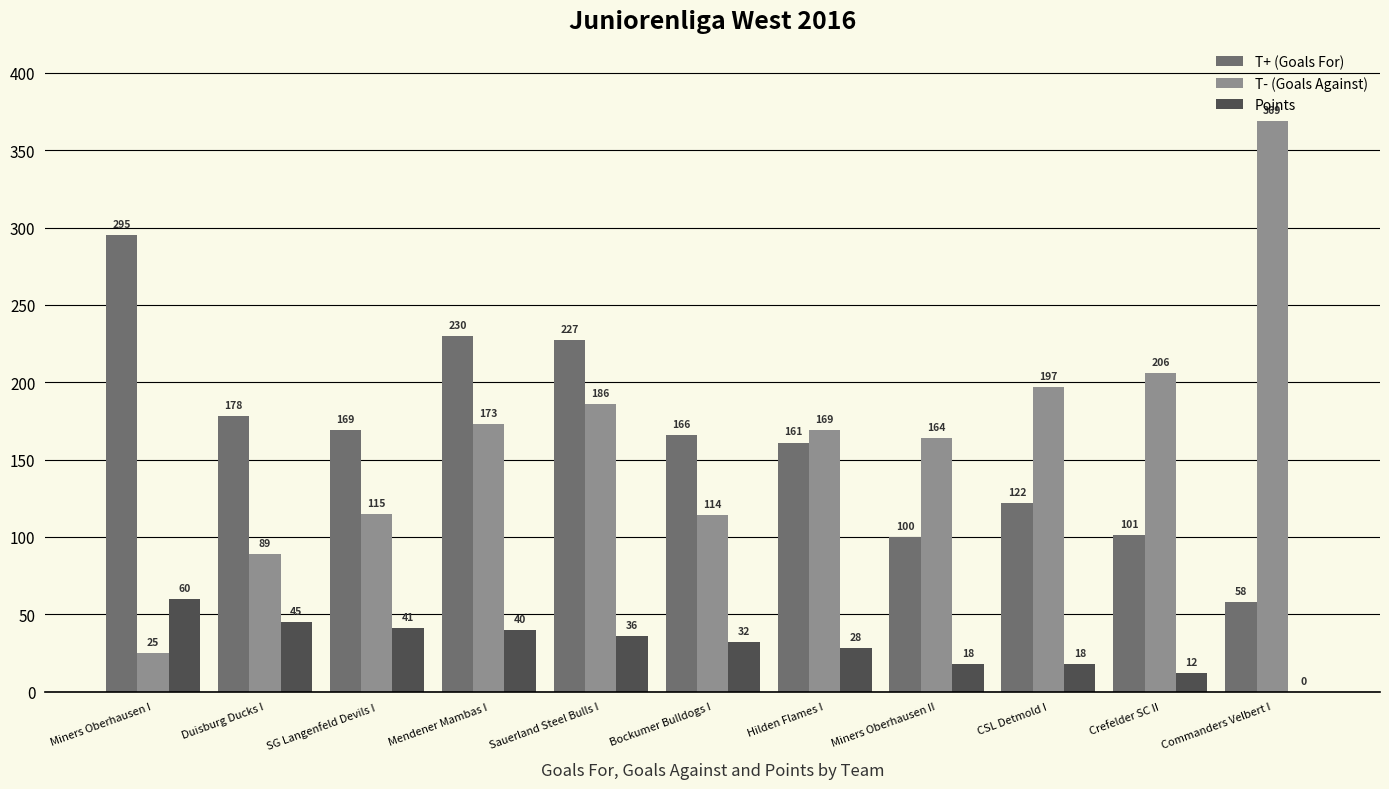

Reading left to right, what are all the values shown in this chart?

T+ (Goals For): 295	178	169	230	227	166	161	100	122	101	58
T- (Goals Against): 25	89	115	173	186	114	169	164	197	206	369
Points: 60	45	41	40	36	32	28	18	18	12	0